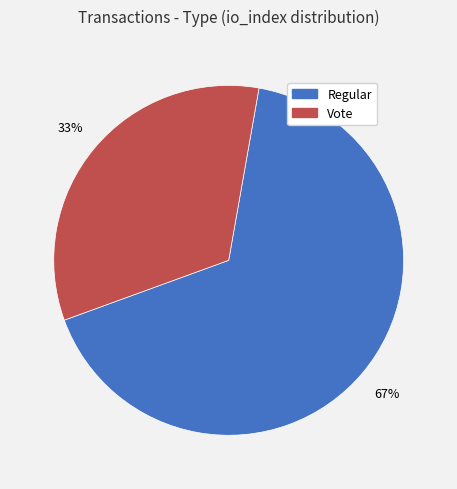

Is there any slice that represents more than half of the pie?

Yes